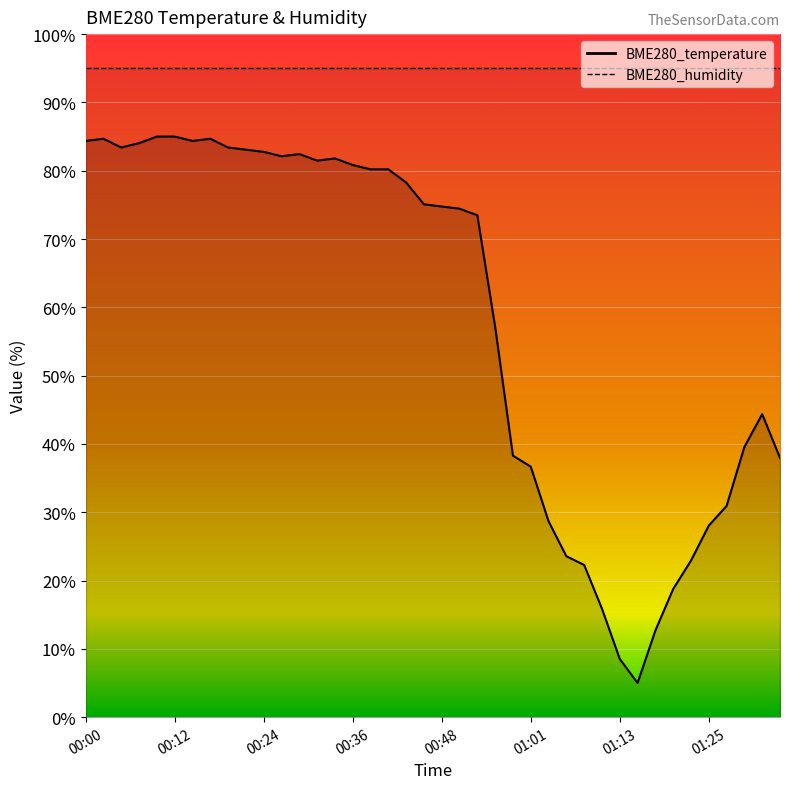

Reading right to left, list all the values displayed in this chart.

38.0	44.4	39.6	30.9	28.0	22.9	18.8	12.7	5.0	8.5	15.9	22.3	23.6	28.7	36.7	38.3	57.2	73.5	74.4	74.8	75.1	78.3	80.2	80.2	80.8	81.8	81.5	82.4	82.1	82.8	83.1	83.4	84.7	84.4	85.0	85.0	84.0	83.4	84.7	84.4